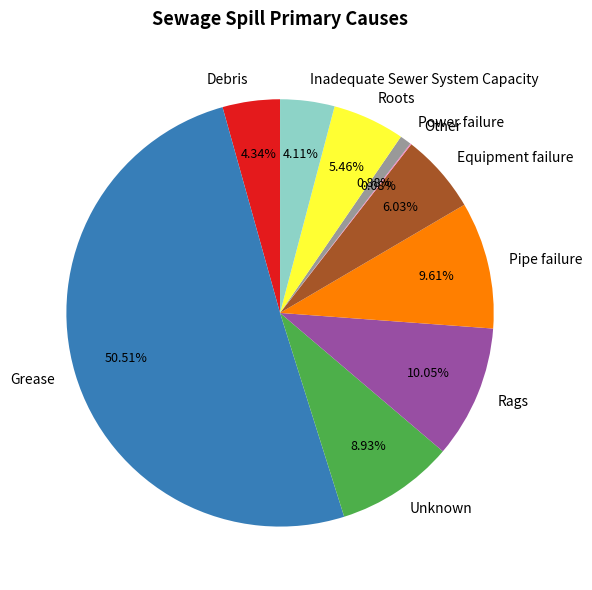

The Power failure slice represents 14% of the pie. True or false?

False